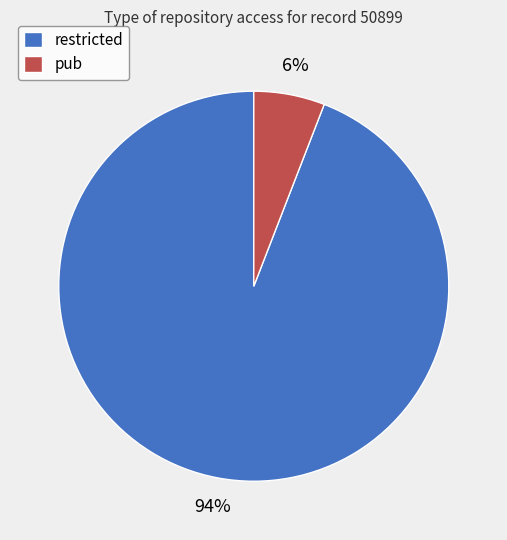

Which slice is the smallest?

pub